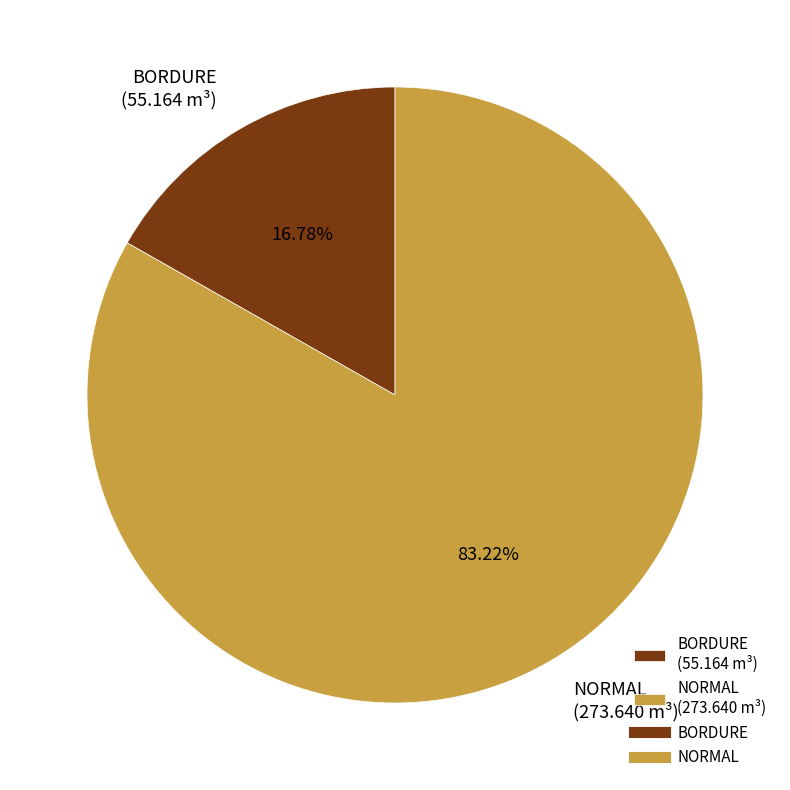

Which has a higher value, BORDURE (55.164 m³) or NORMAL (273.640 m³)?

NORMAL (273.640 m³)